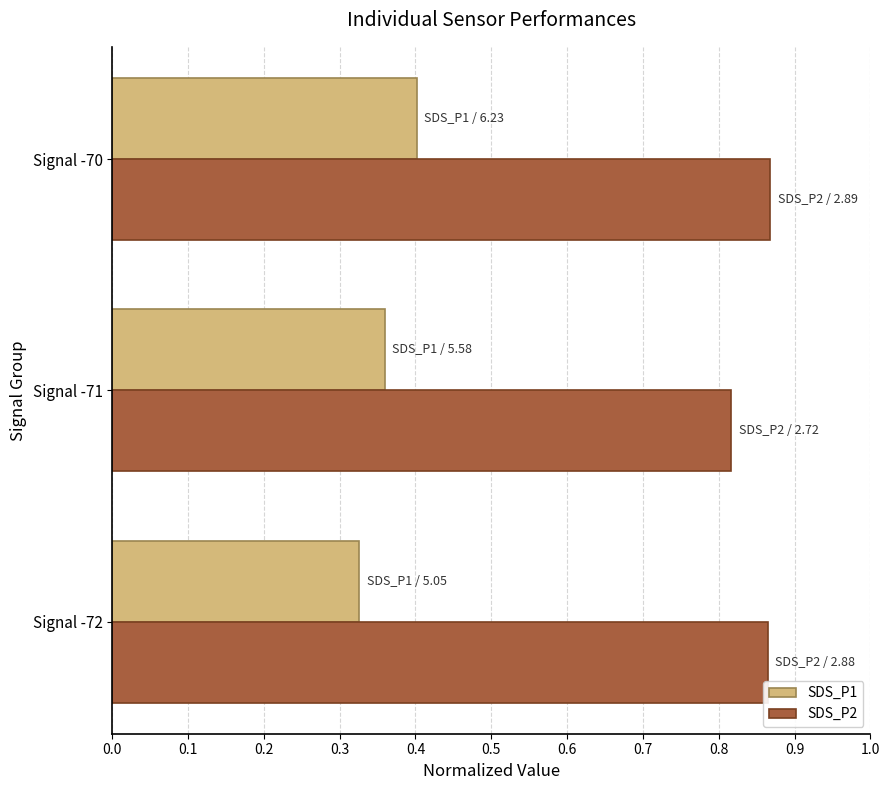

At which category is the sum across all series the highest?

Signal -70